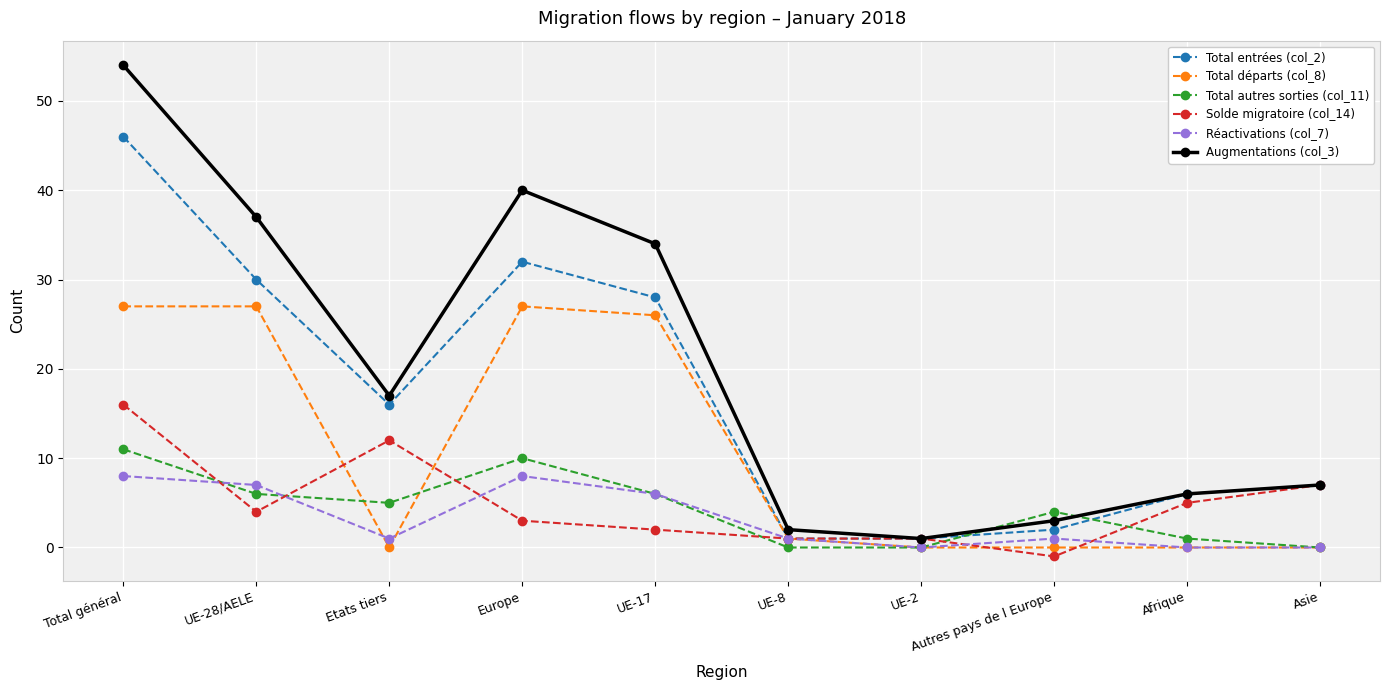

Between Total général and Asie, which series saw the biggest shift?

Augmentations (col_3)